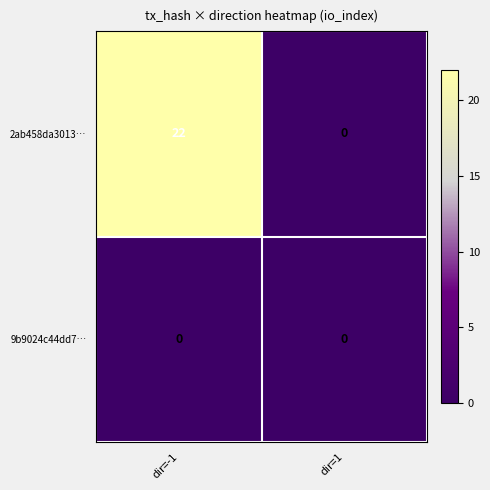

Which series has the largest total across all categories?

2ab458da3013…